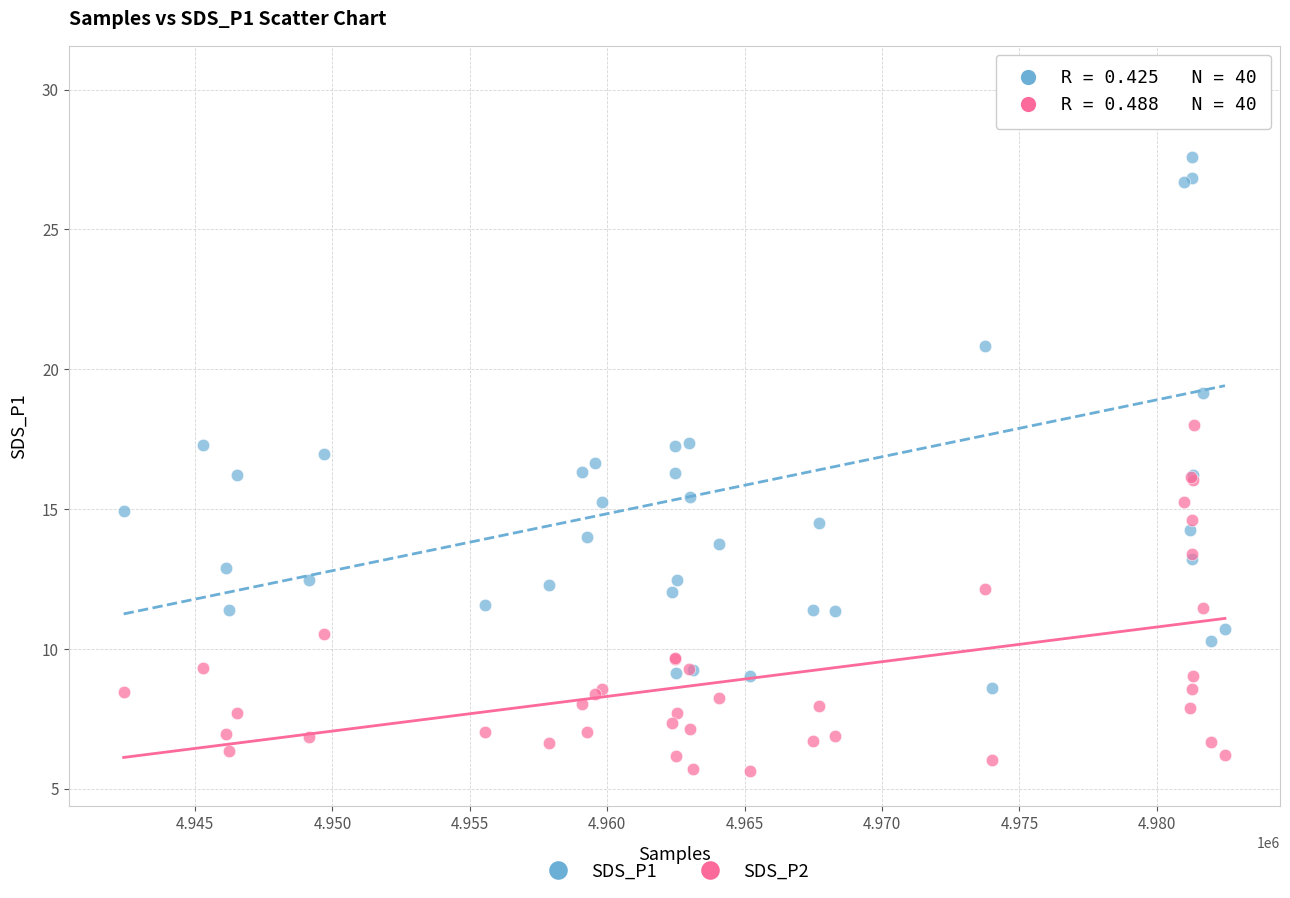

Which series reaches the minimum Y coordinate?

SDS_P2